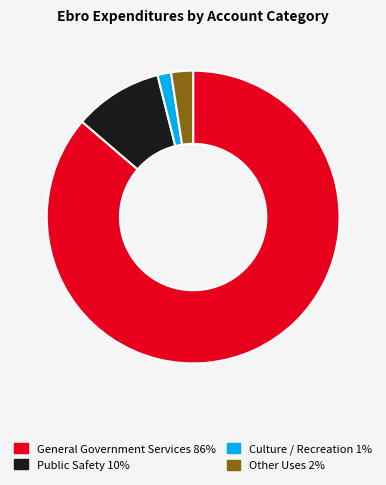

Between Culture / Recreation and General Government Services, which is larger?

General Government Services